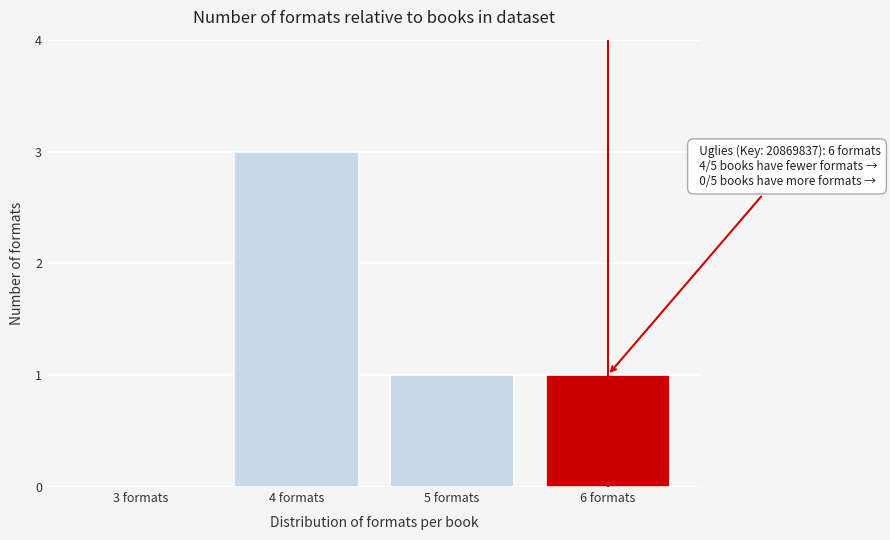

Reading right to left, extract all data points from this chart.

6 formats=1	5 formats=1	4 formats=3	3 formats=0